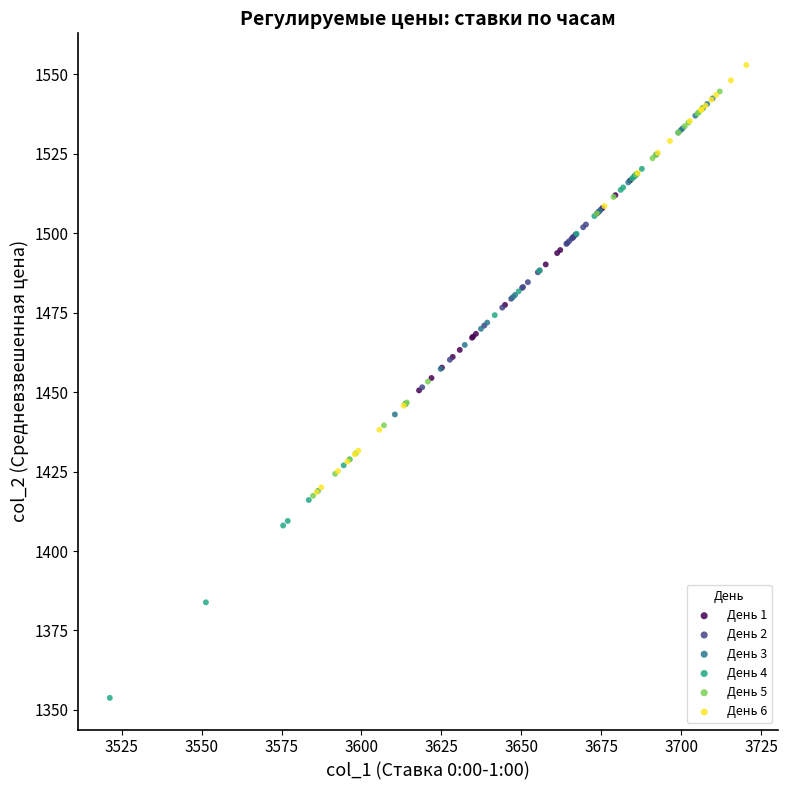

Which series reaches the maximum Y coordinate?

День 6